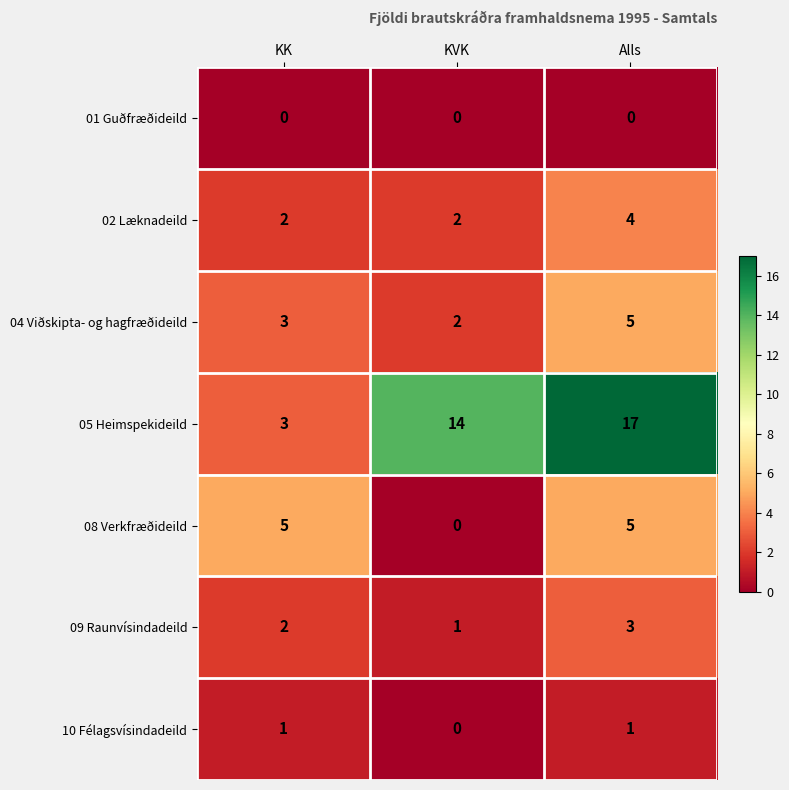

Which series has the largest total across all categories?

05 Heimspekideild